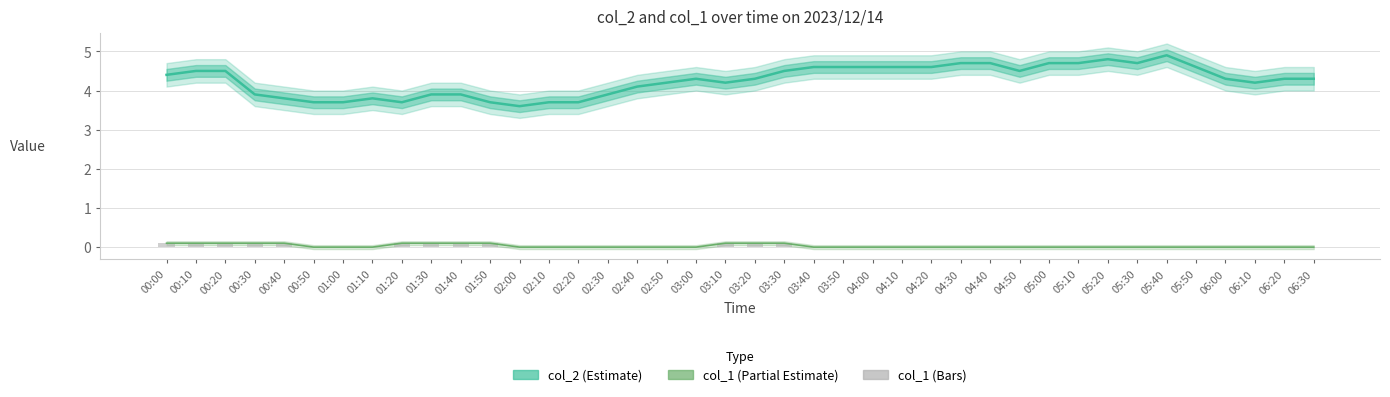

Reading left to right, transcribe all the data shown in this chart.

col_2 (Estimate): 00:00=4.4	00:10=4.5	00:20=4.5	00:30=3.9	00:40=3.8	00:50=3.7	01:00=3.7	01:10=3.8	01:20=3.7	01:30=3.9	01:40=3.9	01:50=3.7	02:00=3.6	02:10=3.7	02:20=3.7	02:30=3.9	02:40=4.1	02:50=4.2	03:00=4.3	03:10=4.2	03:20=4.3	03:30=4.5	03:40=4.6	03:50=4.6	04:00=4.6	04:10=4.6	04:20=4.6	04:30=4.7	04:40=4.7	04:50=4.5	05:00=4.7	05:10=4.7	05:20=4.8	05:30=4.7	05:40=4.9	05:50=4.6	06:00=4.3	06:10=4.2	06:20=4.3	06:30=4.3
col_1 (Partial Estimate): 00:00=0.1	00:10=0.1	00:20=0.1	00:30=0.1	00:40=0.1	00:50=0.0	01:00=0.0	01:10=0.0	01:20=0.1	01:30=0.1	01:40=0.1	01:50=0.1	02:00=0.0	02:10=0.0	02:20=0.0	02:30=0.0	02:40=0.0	02:50=0.0	03:00=0.0	03:10=0.1	03:20=0.1	03:30=0.1	03:40=0.0	03:50=0.0	04:00=0.0	04:10=0.0	04:20=0.0	04:30=0.0	04:40=0.0	04:50=0.0	05:00=0.0	05:10=0.0	05:20=0.0	05:30=0.0	05:40=0.0	05:50=0.0	06:00=0.0	06:10=0.0	06:20=0.0	06:30=0.0
col_1 (Bars): 00:00=0.1	00:10=0.1	00:20=0.1	00:30=0.1	00:40=0.1	00:50=0.0	01:00=0.0	01:10=0.0	01:20=0.1	01:30=0.1	01:40=0.1	01:50=0.1	02:00=0.0	02:10=0.0	02:20=0.0	02:30=0.0	02:40=0.0	02:50=0.0	03:00=0.0	03:10=0.1	03:20=0.1	03:30=0.1	03:40=0.0	03:50=0.0	04:00=0.0	04:10=0.0	04:20=0.0	04:30=0.0	04:40=0.0	04:50=0.0	05:00=0.0	05:10=0.0	05:20=0.0	05:30=0.0	05:40=0.0	05:50=0.0	06:00=0.0	06:10=0.0	06:20=0.0	06:30=0.0